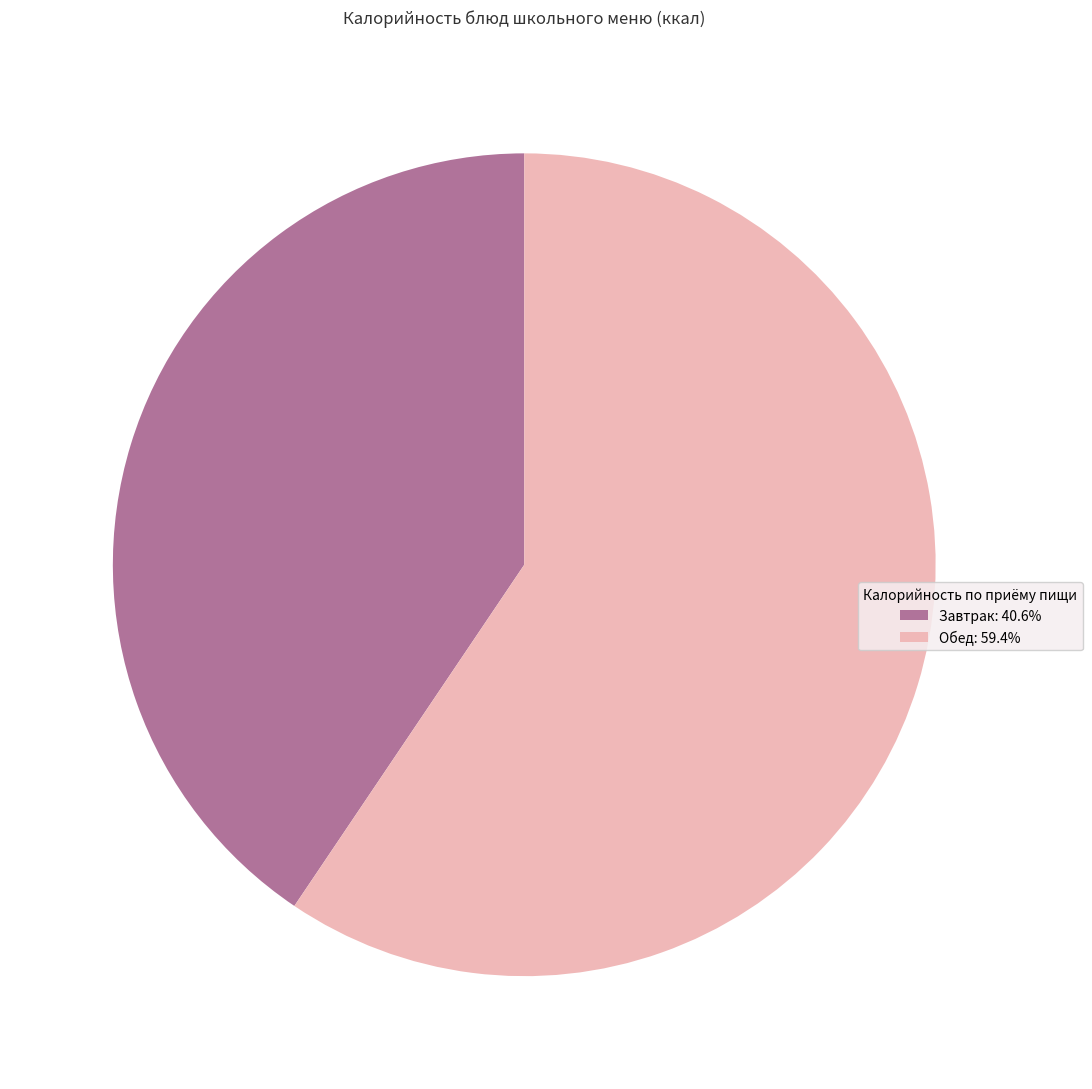

Does any single category account for the majority?

Yes